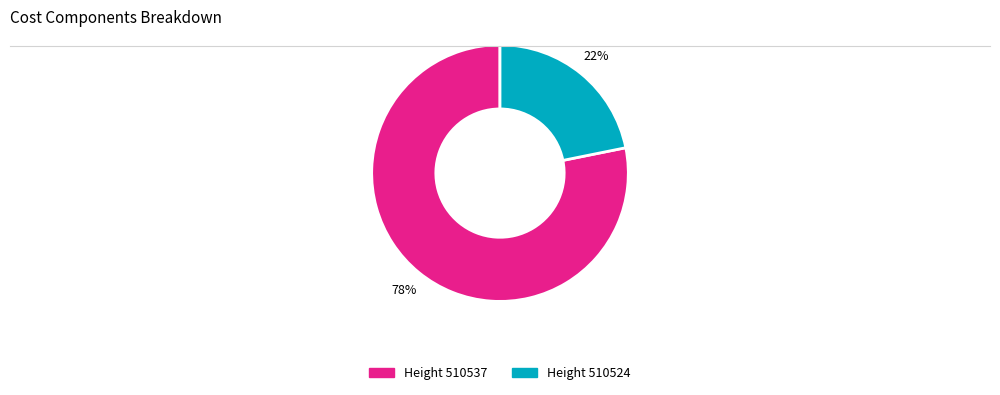

To the nearest percent, what is the difference between the largest and smallest slice percentages?

56%